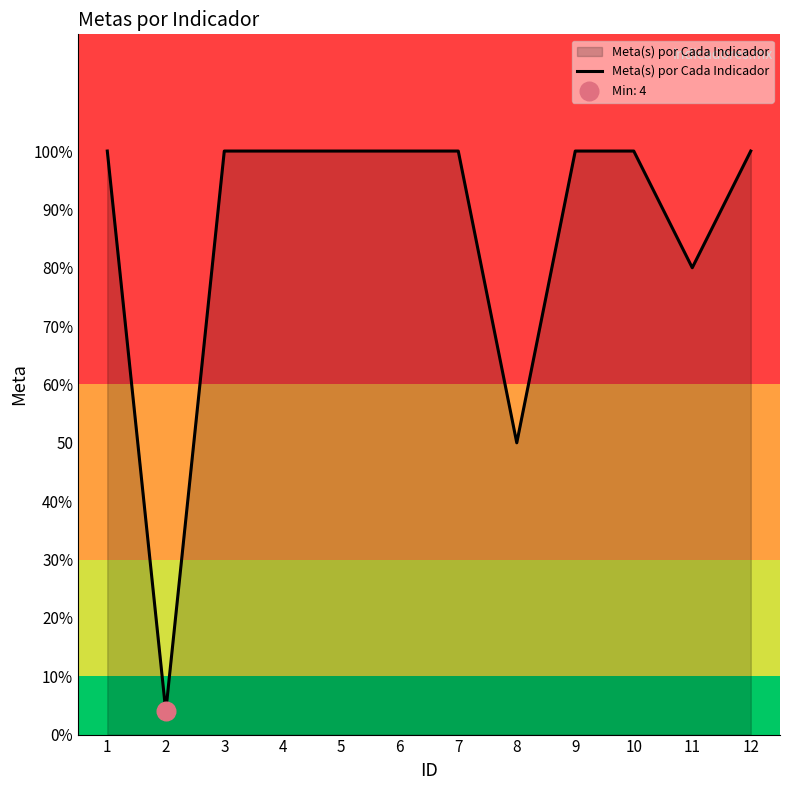

Does the chart have visible grid lines?

No